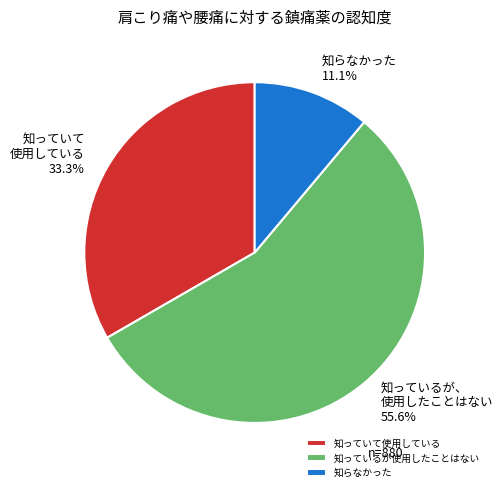

What percentage is NOT represented by 知っていて使用している?

66.7%